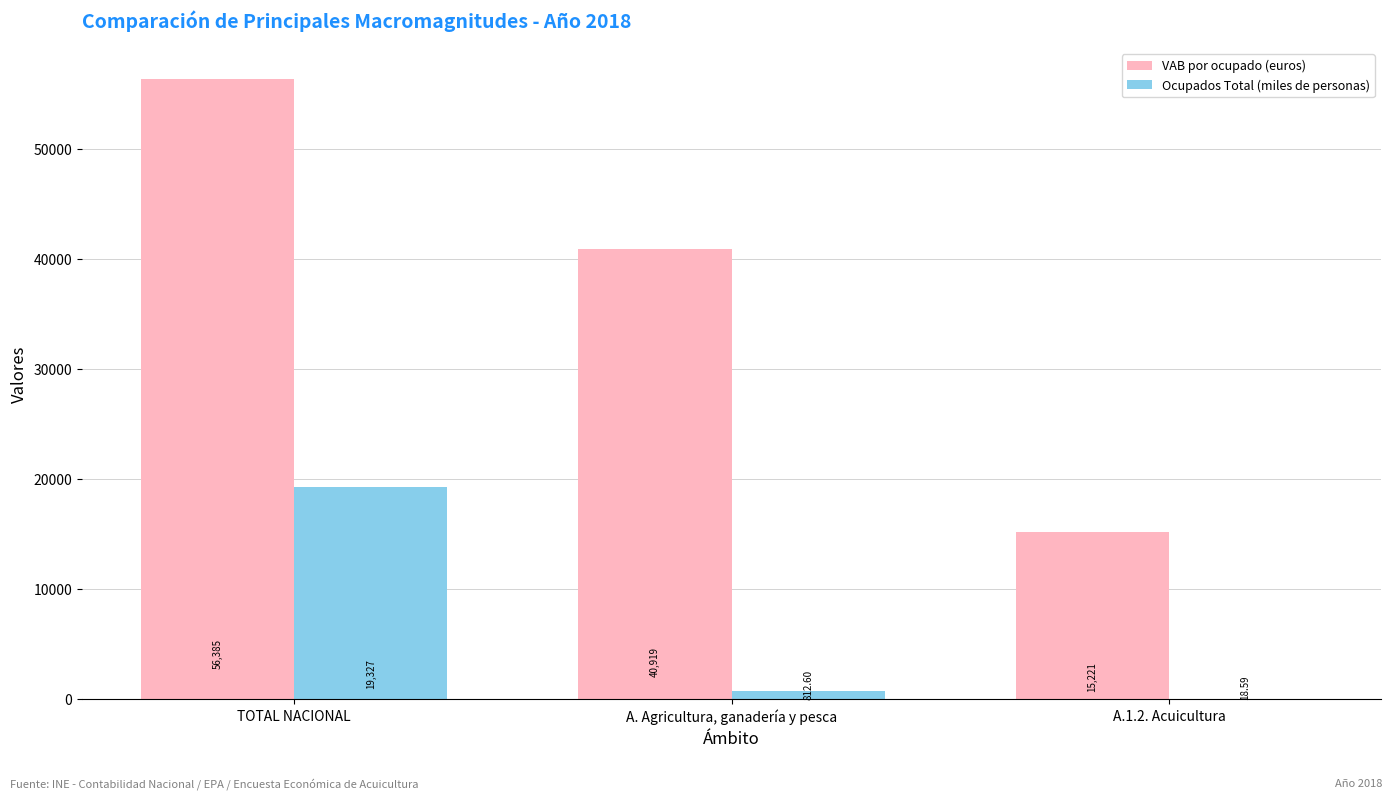

Between TOTAL NACIONAL and A.1.2. Acuicultura, which series saw the biggest shift?

VAB por ocupado (euros)